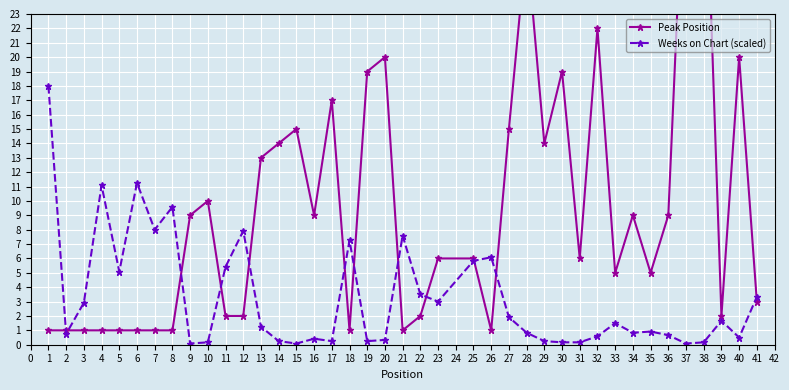

What is the value of the Weeks on Chart (scaled) point at the 11th from the left?

5.4